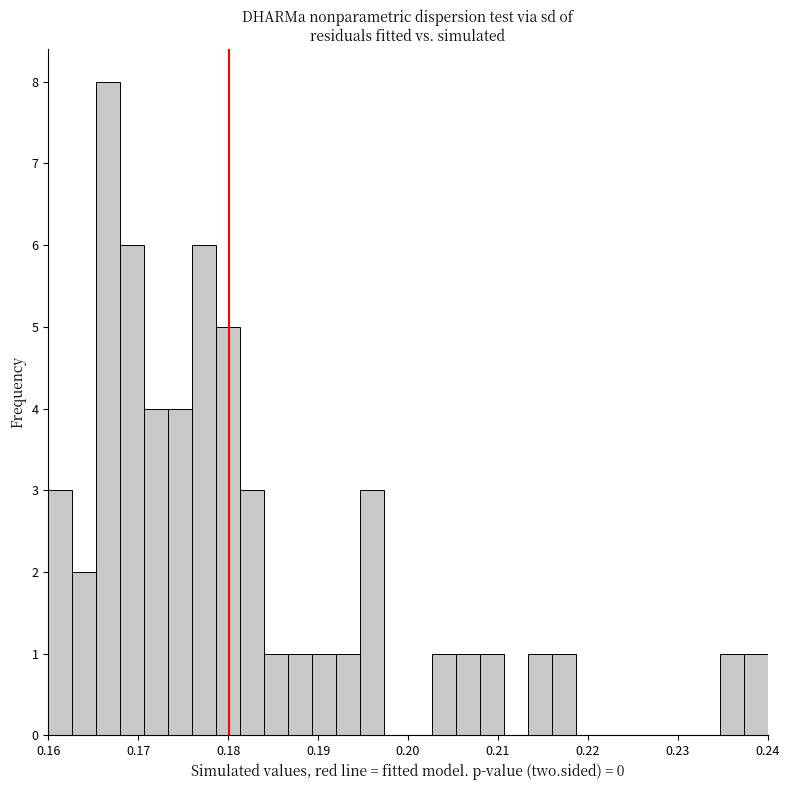

Read against the x-axis, roughly where is the centre of the tallest bar?

0.167